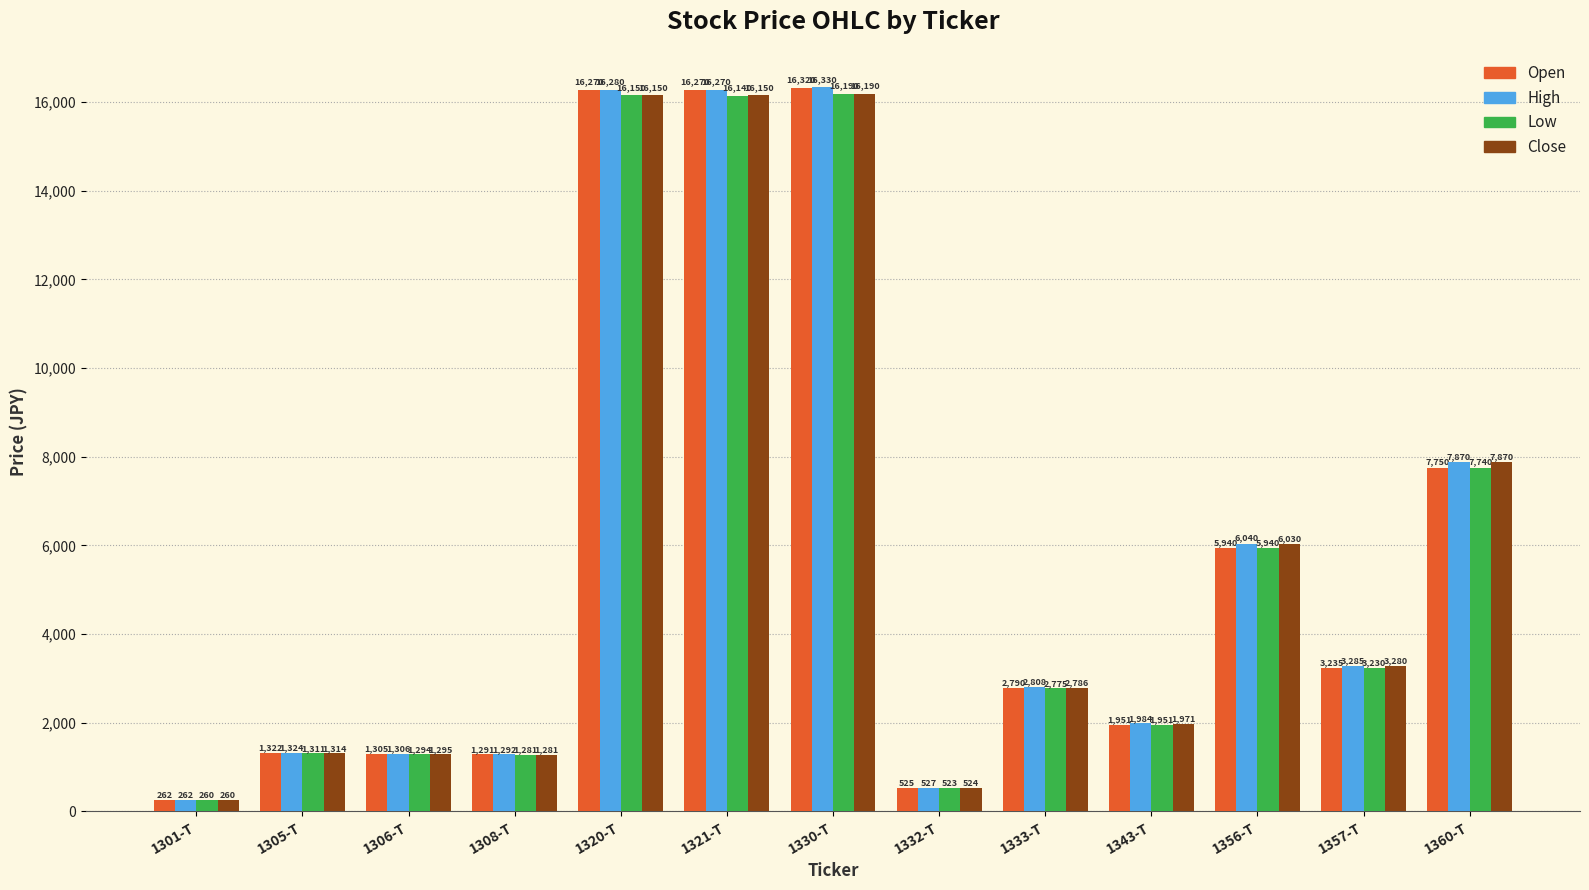

What are all the series names shown in the legend?

Open, High, Low, Close